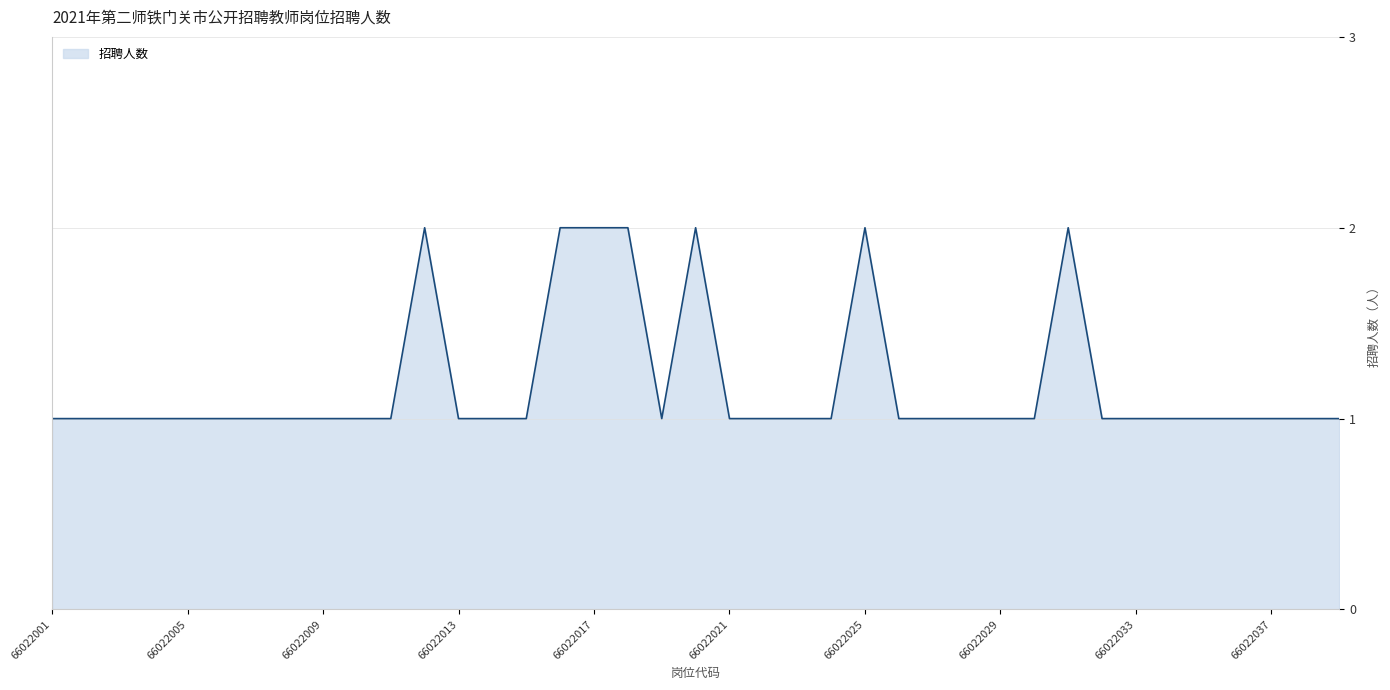

How many interior local valleys (lower than both neighbors) does the data have?

1